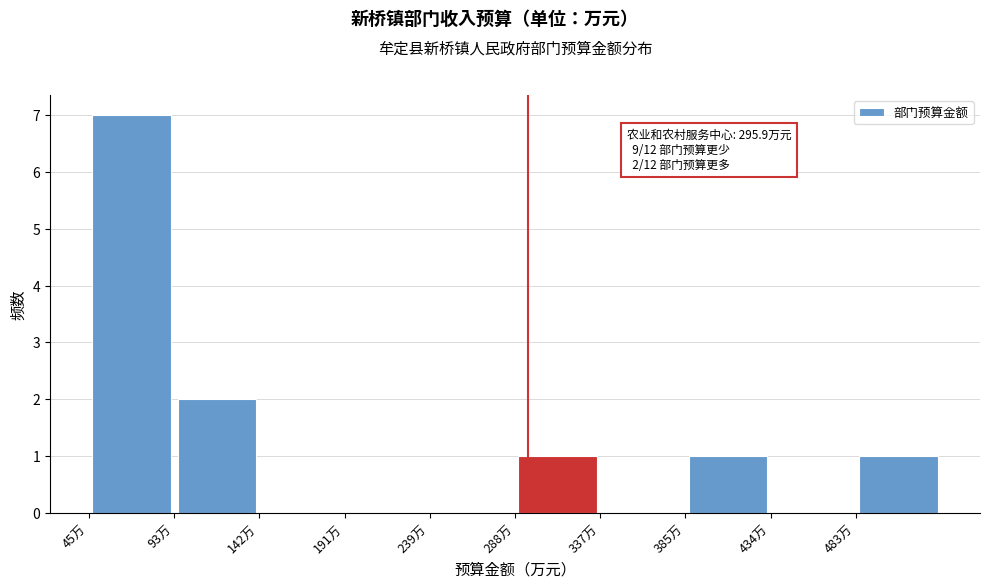

Which range on the x-axis has the tallest bar?

45 to 95